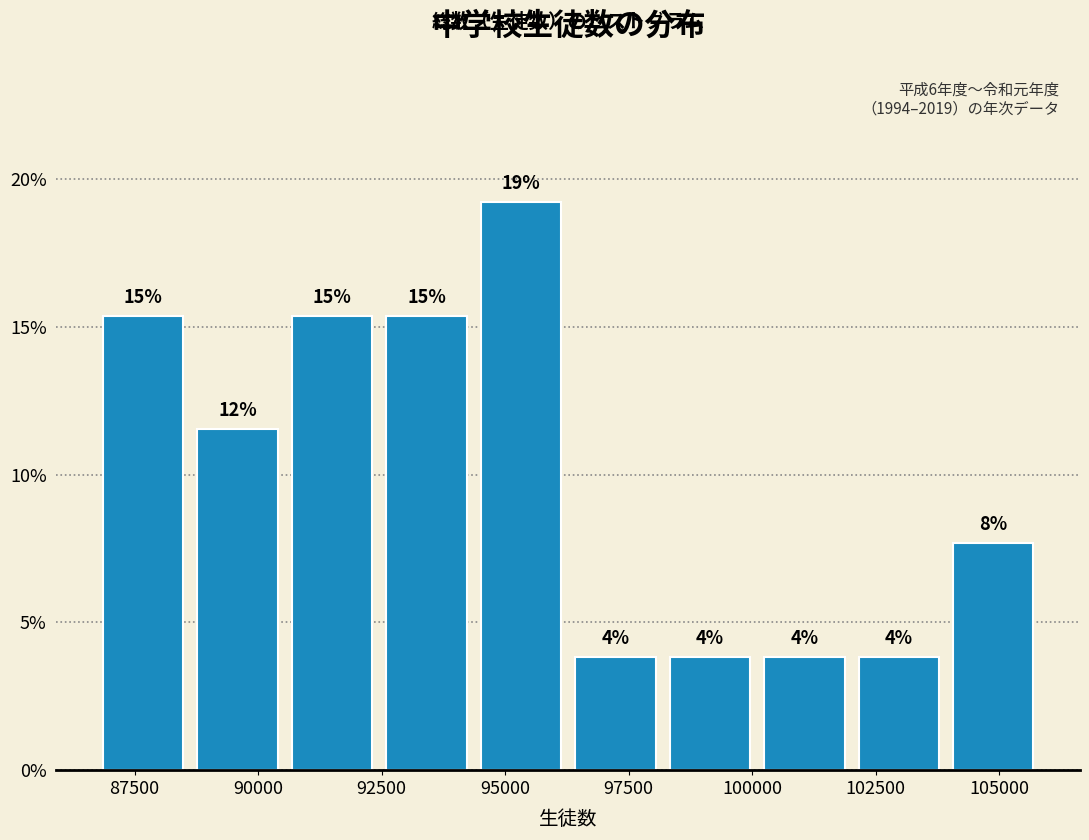

Around what value on the x-axis is the tallest bar? Give the approximate position of its centre, as read against the axis.

95500